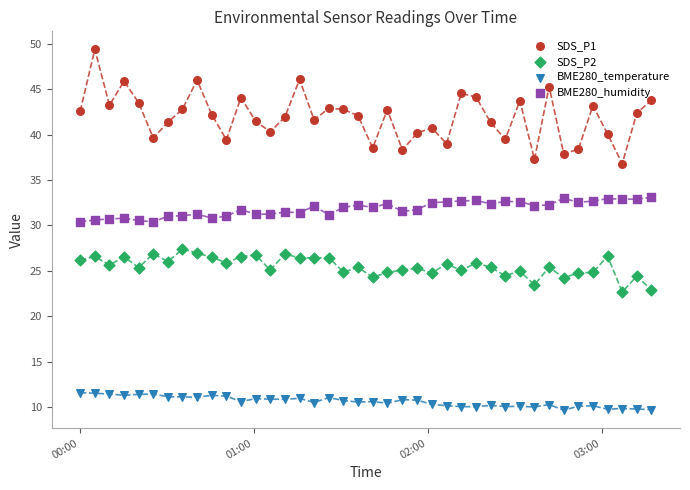

Which series has the widest spread of Y values?

SDS_P1